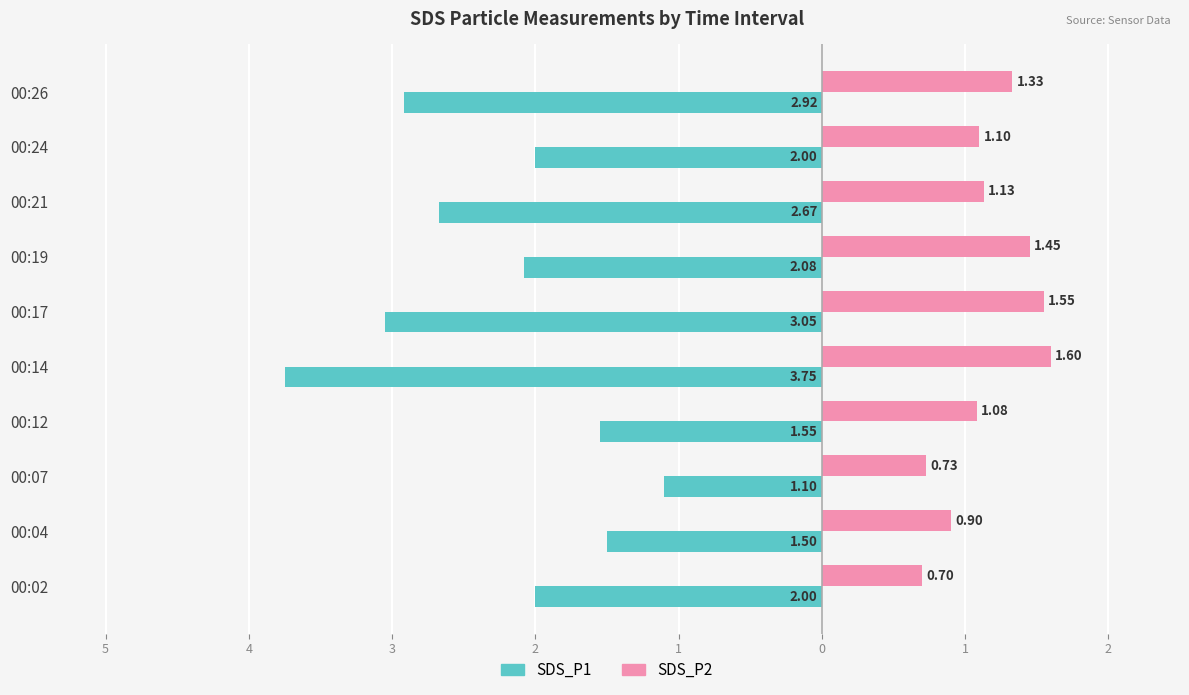

Reading left to right, what are all the values shown in this chart?

SDS_P1: -2.0	-1.5	-1.1	-1.6	-3.8	-3.0	-2.1	-2.7	-2.0	-2.9
SDS_P2: 0.7	0.9	0.7	1.1	1.6	1.6	1.4	1.1	1.1	1.3